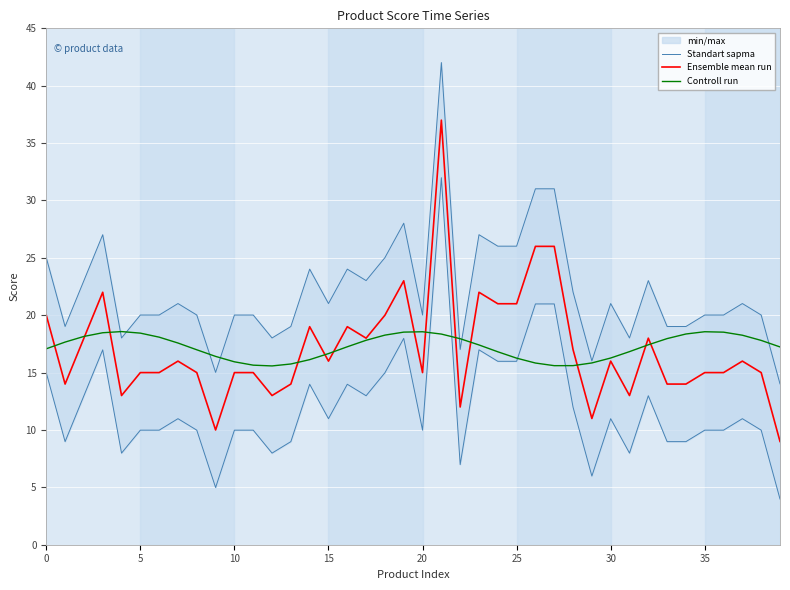

What is the difference between the maximum and minimum values in the Standart sapma series?

28.0